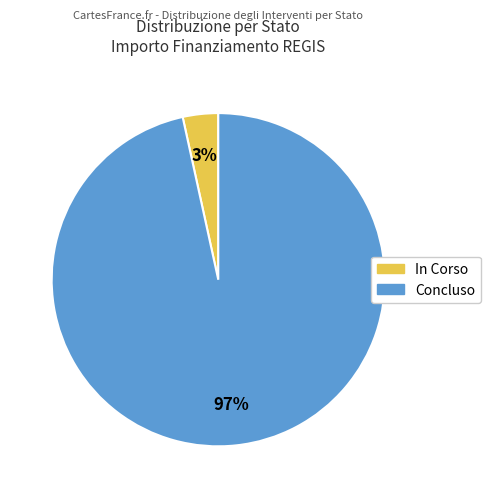

Which has a higher value, In Corso or Concluso?

Concluso